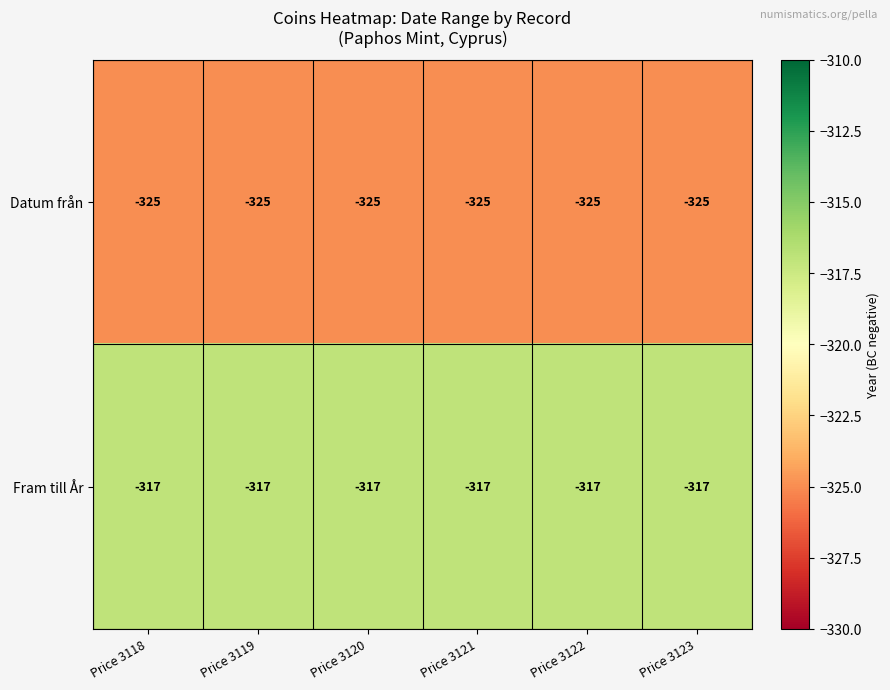

What is the difference between the highest and lowest values at Price 3123?

8